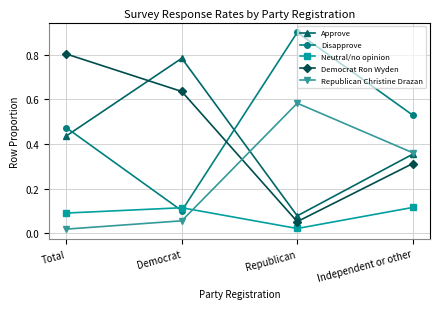

What is the label of the 2nd point from the right?

Republican